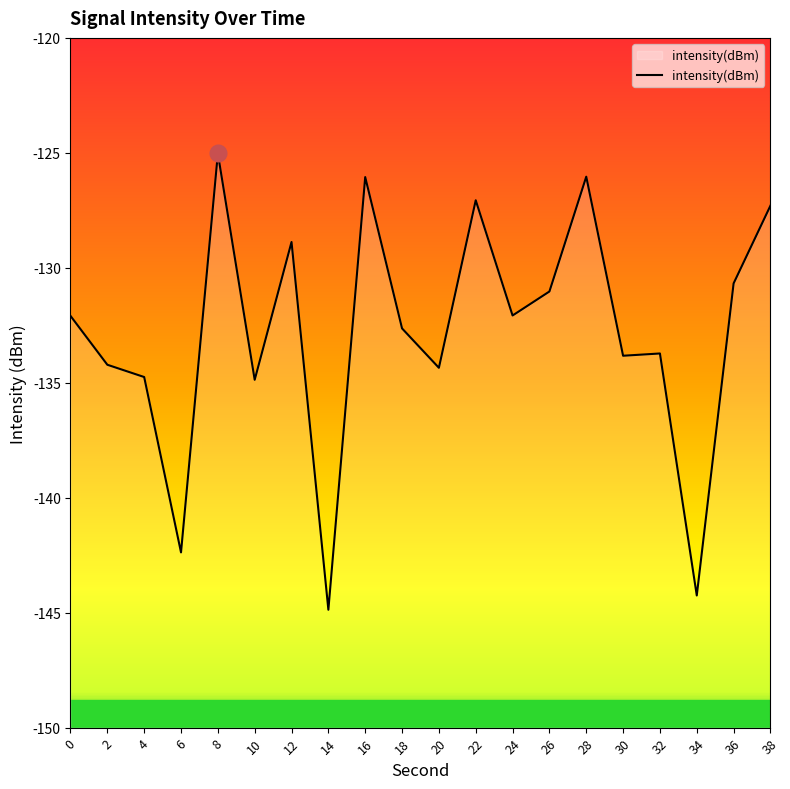

True or false: the data shows -133.7 at 32.

True